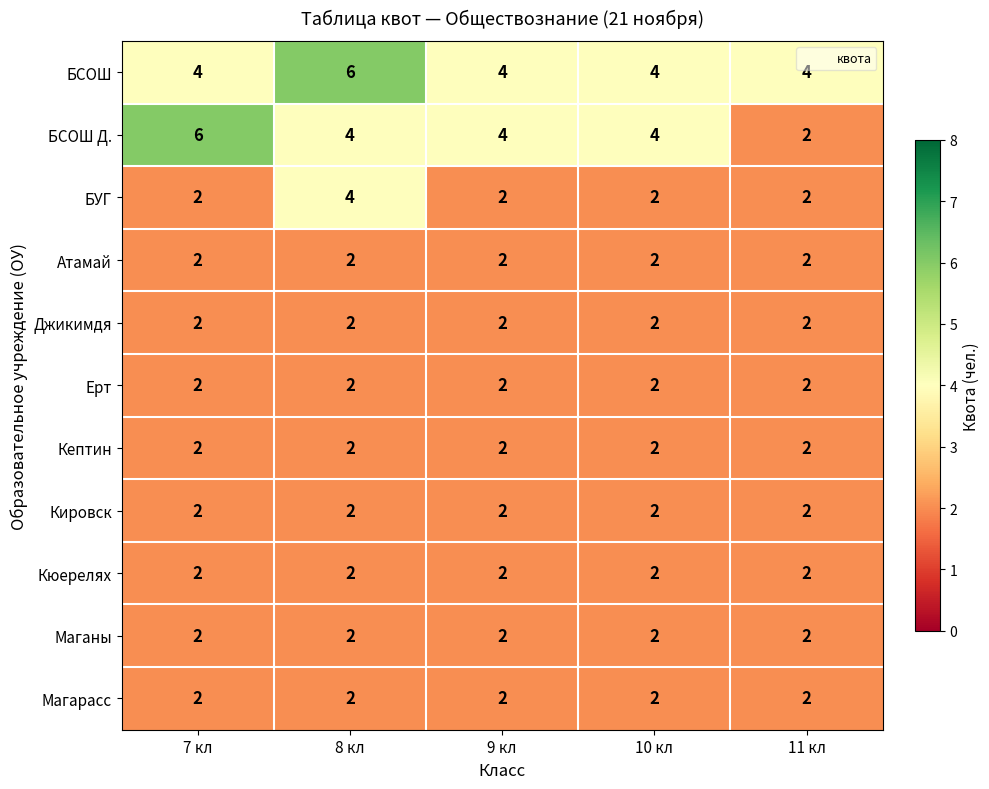

How many БУГ values are between 2 and 3?

4